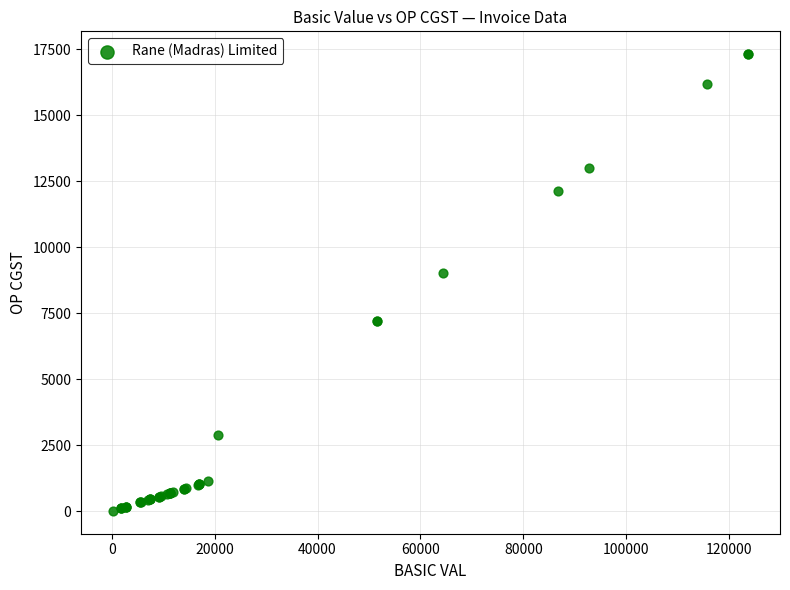

What Y value in the scatter plot is closest to 8667?

9025.1